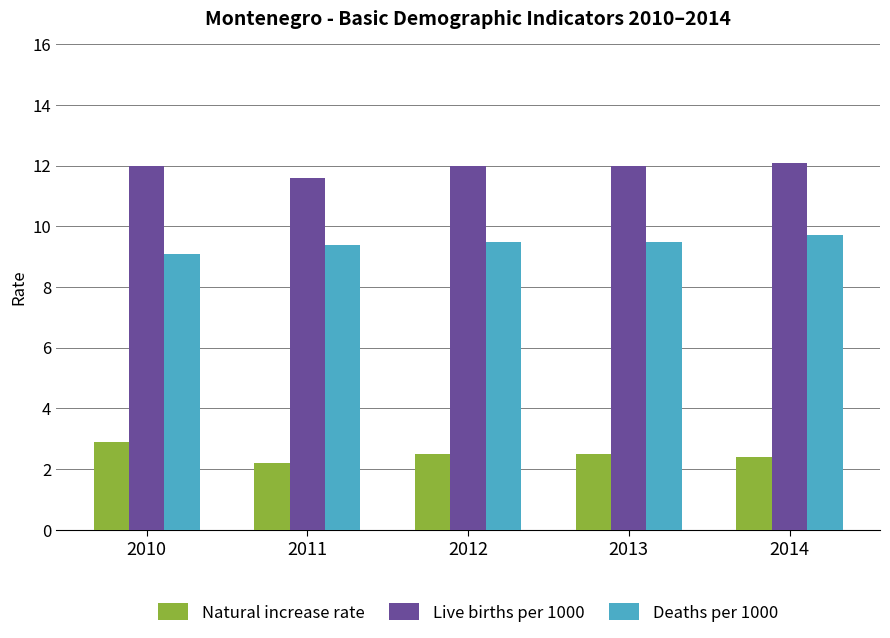

What is the difference between the highest and lowest values at 2012?

9.5